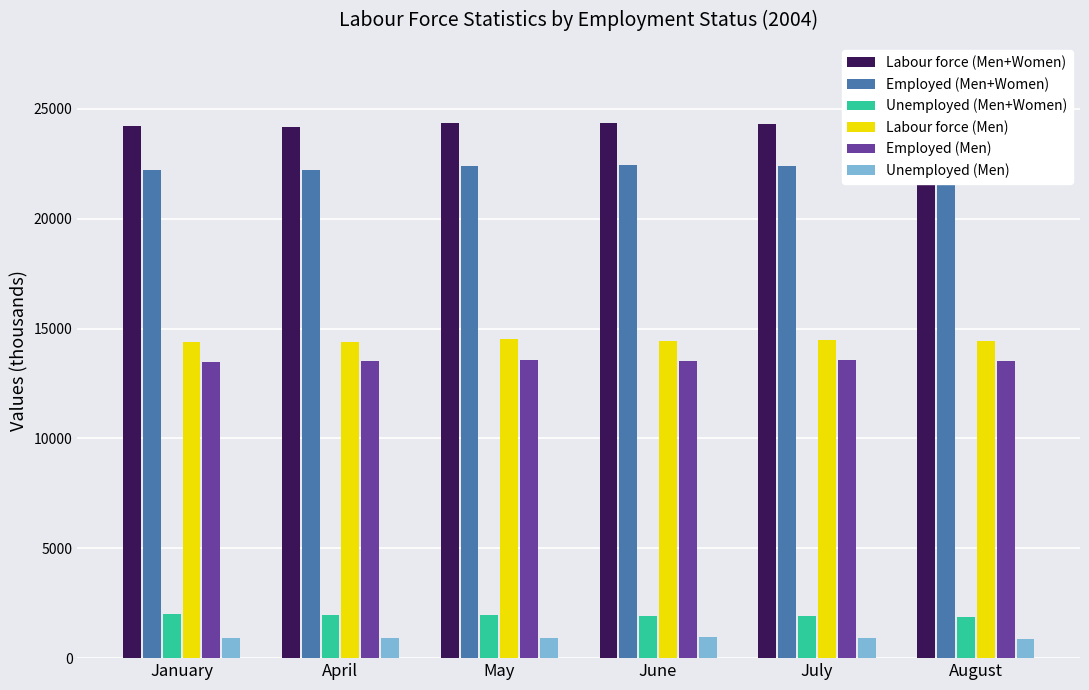

What is the value of the Unemployed (Men) bar at the 3rd from the left?

937.5